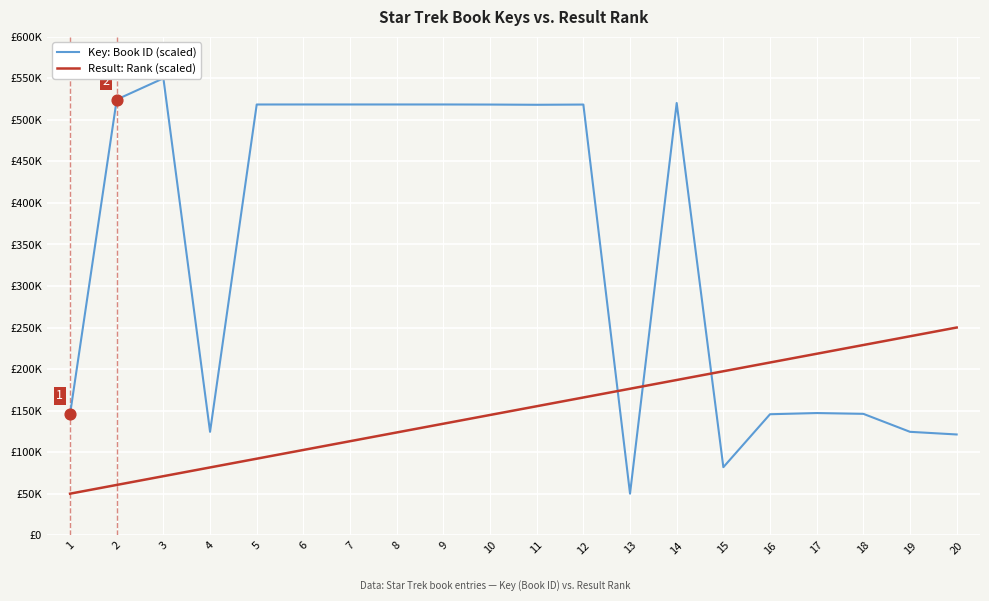

Which series reaches the maximum Y coordinate?

Key: Book ID (scaled)